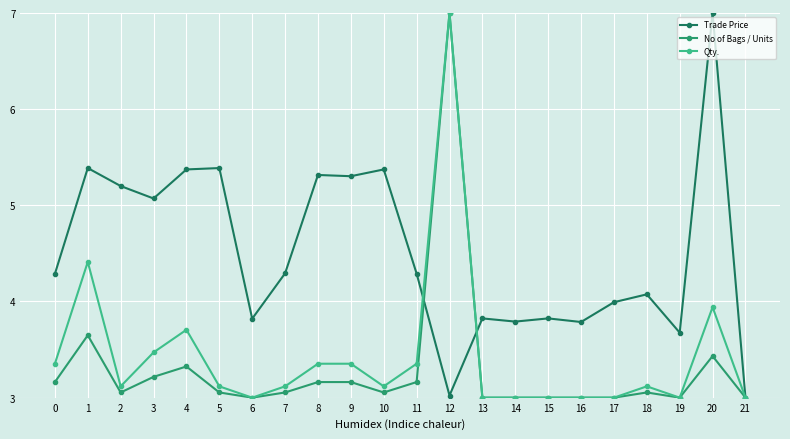

At 11, list the series in order from smallest to largest.

No of Bags / Units, Qty., Trade Price